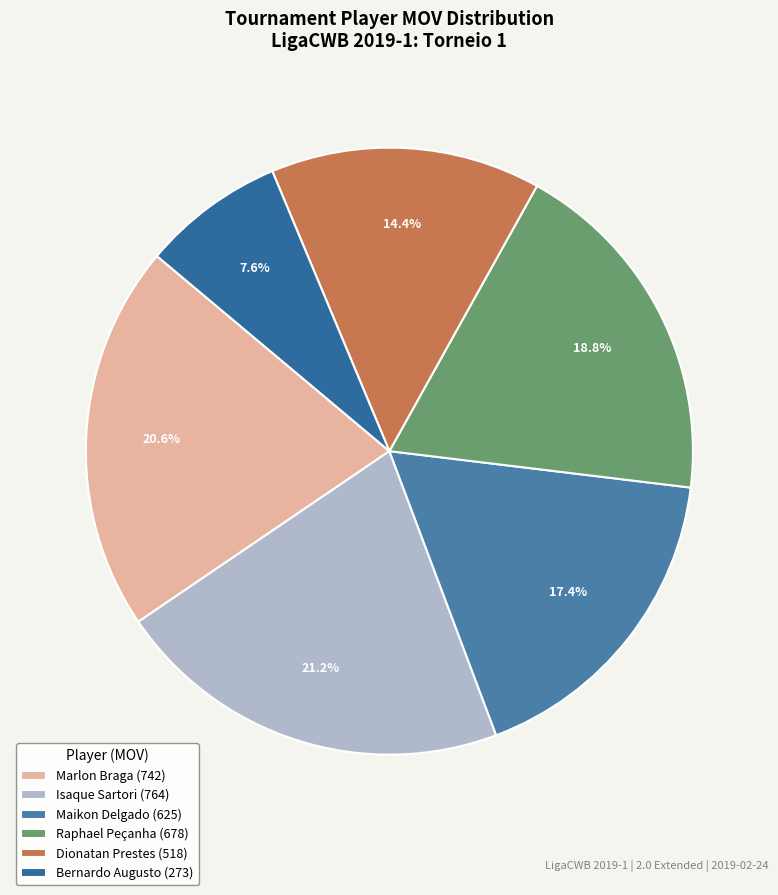

To the nearest percent, what is the difference between the Dionatan Prestes and Isaque Sartori slice percentages?

7%